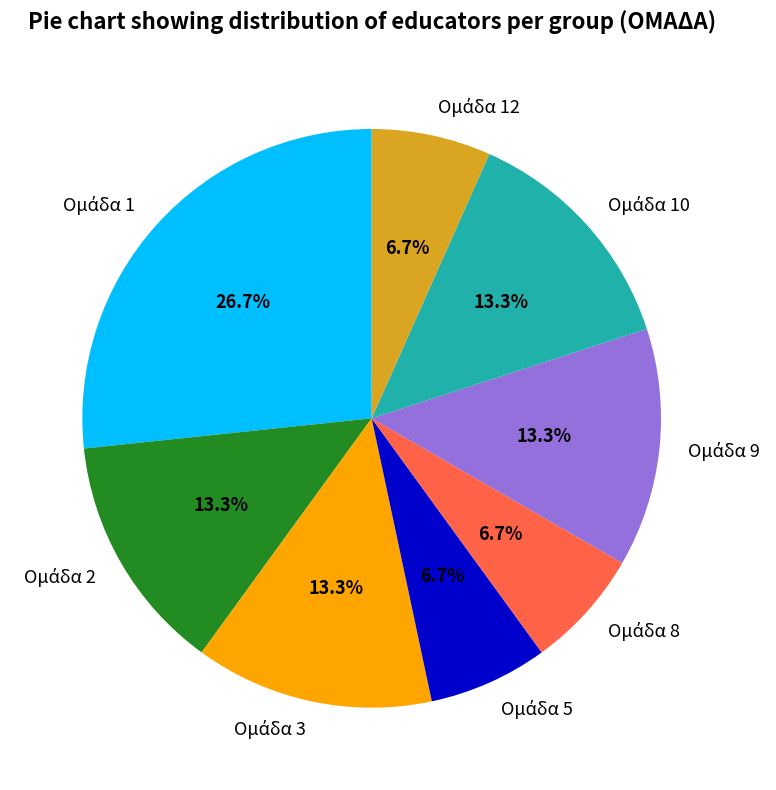

How many segments does this pie chart have?

8